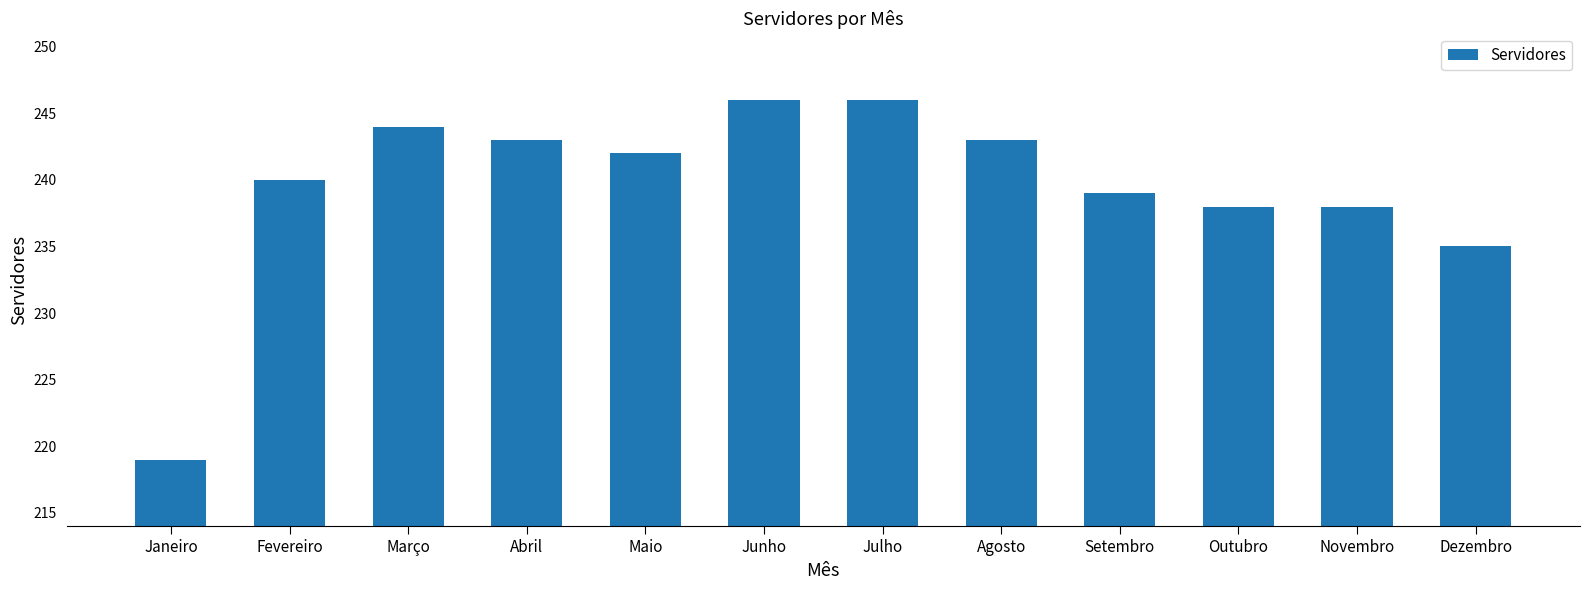

What is the smallest value displayed?

219